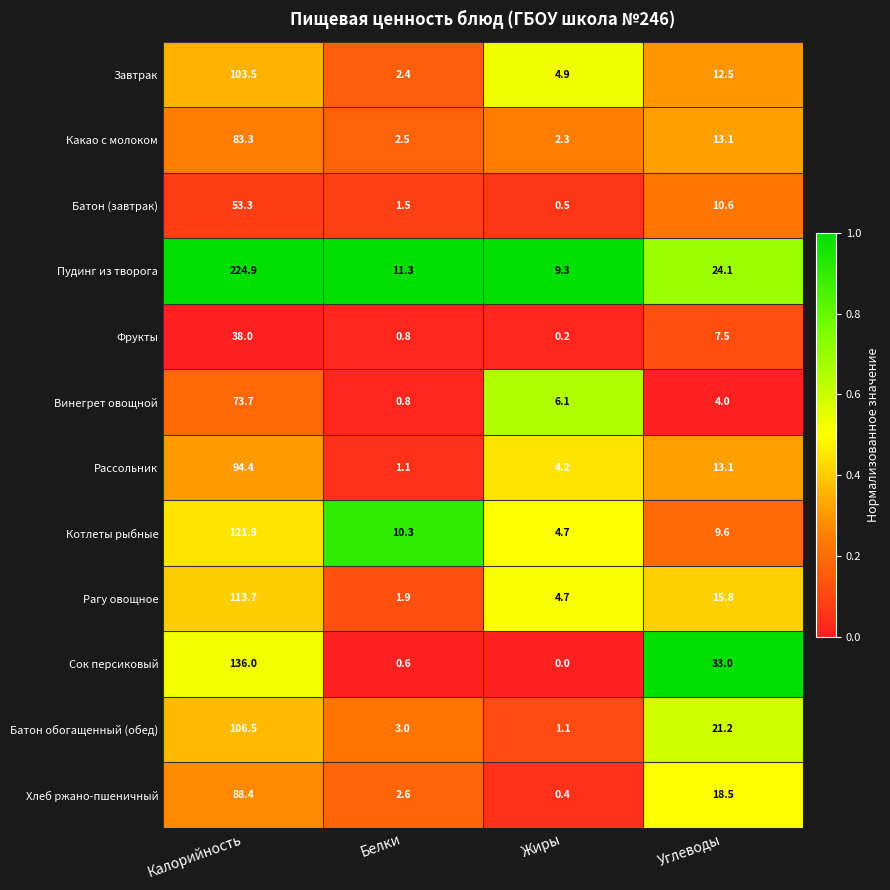

True or false: Рагу овощное has a value of 4.7 at Жиры.

True